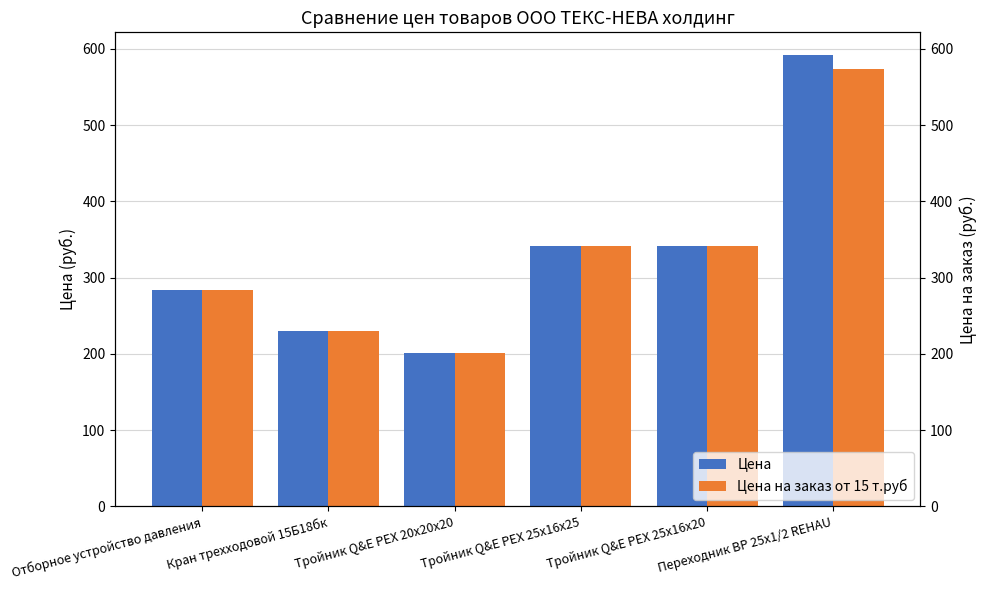

What are all the series names shown in the legend?

Цена, Цена на заказ от 15 т.руб